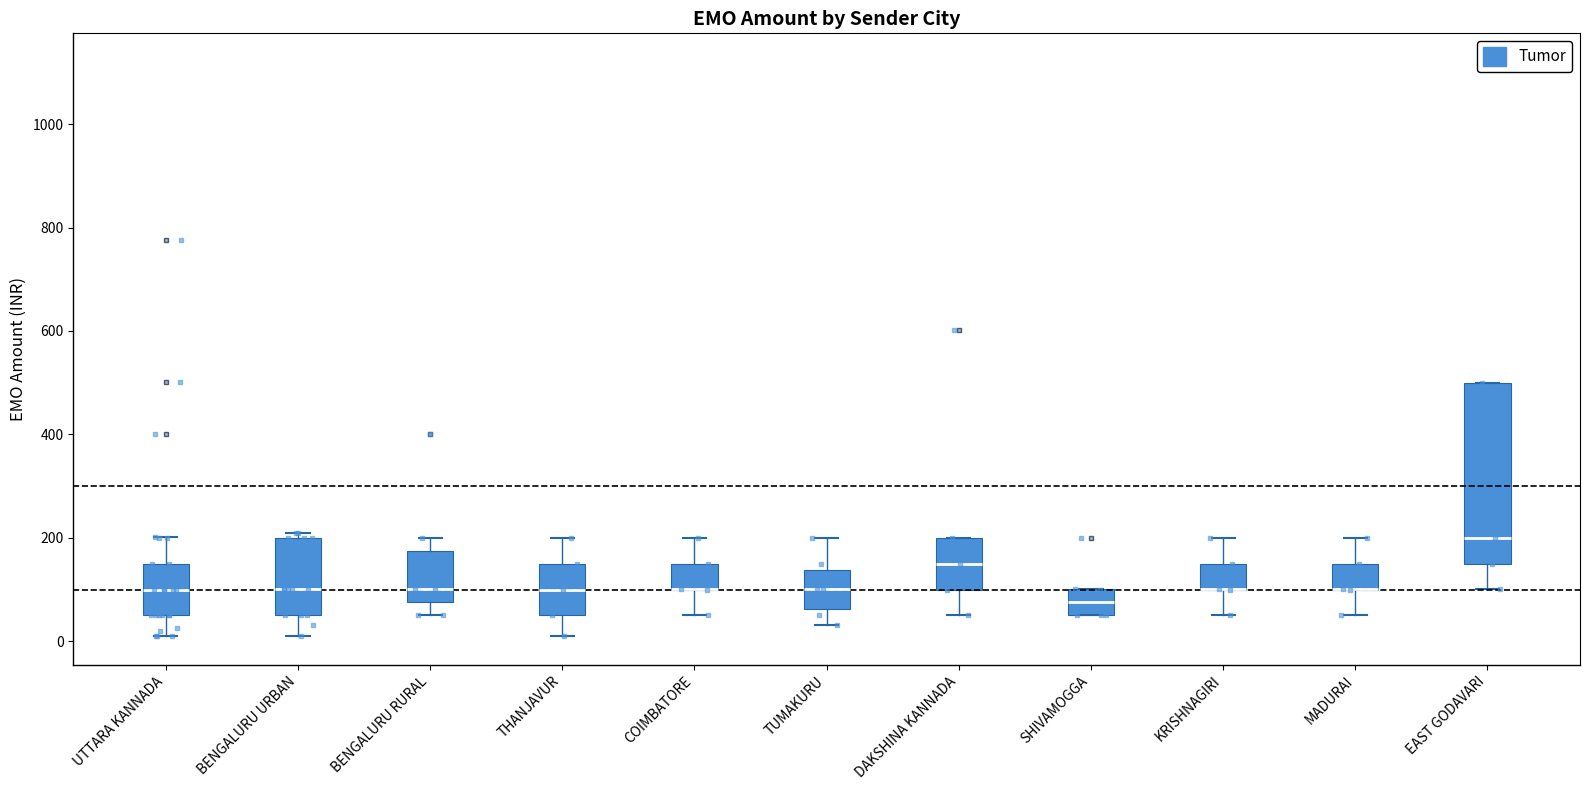

Which box is the tallest, from its lower edge to its upper edge?

EAST GODAVARI